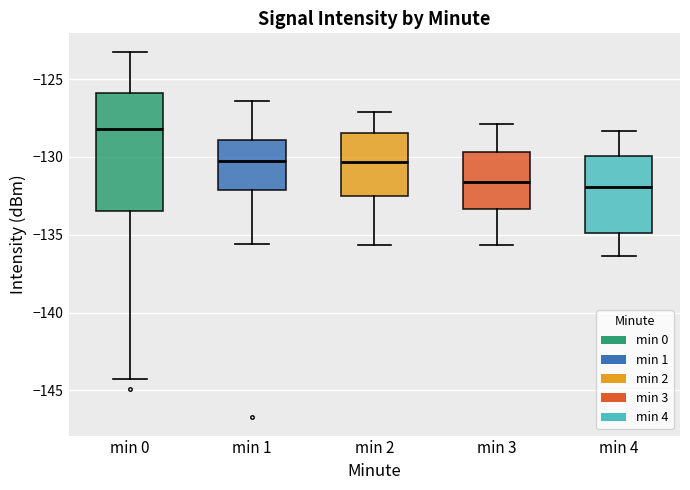

Comparing the boxes themselves (not the whiskers), which one is the tallest?

min 0